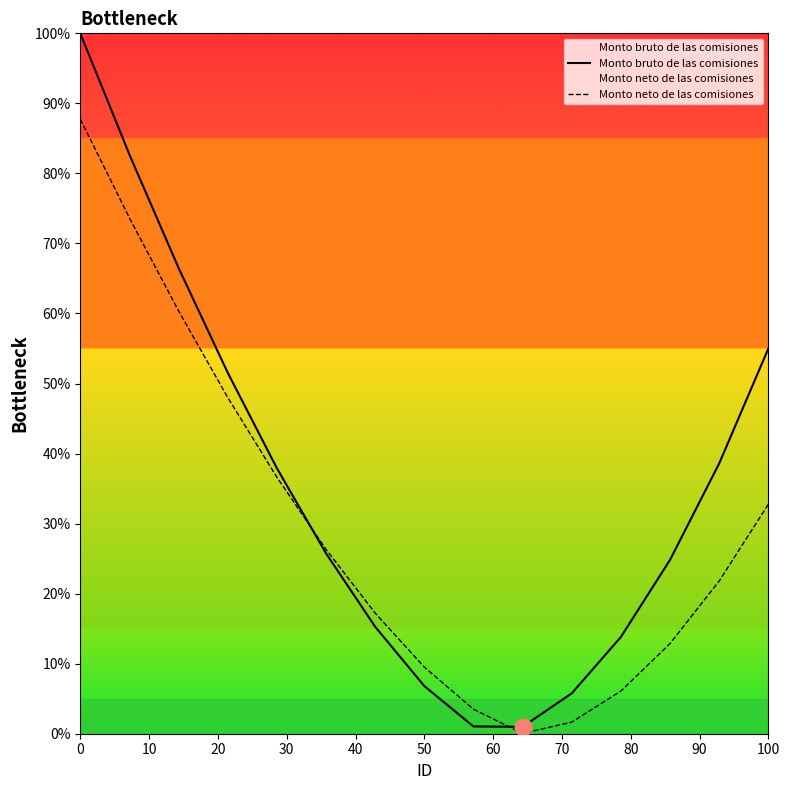

Which series has the largest total across all categories?

Monto bruto de las comisiones